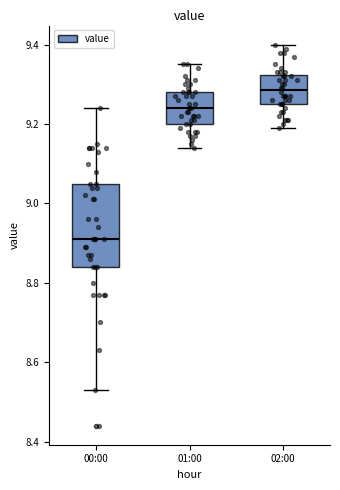

Comparing the boxes themselves (not the whiskers), which one is the tallest?

00:00